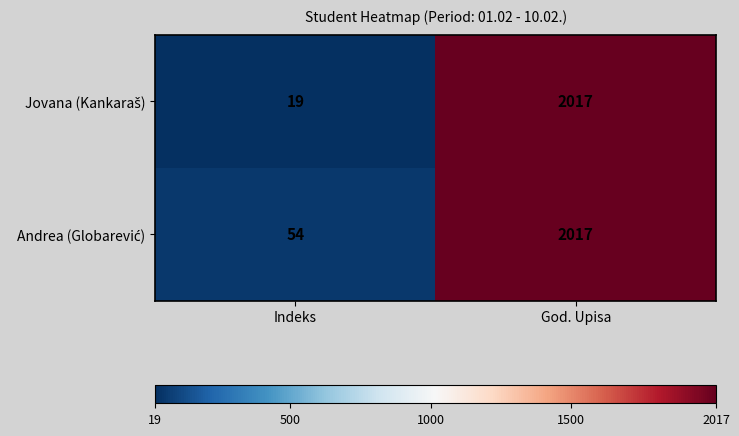

Which label corresponds to the smallest value in the chart?

Indeks